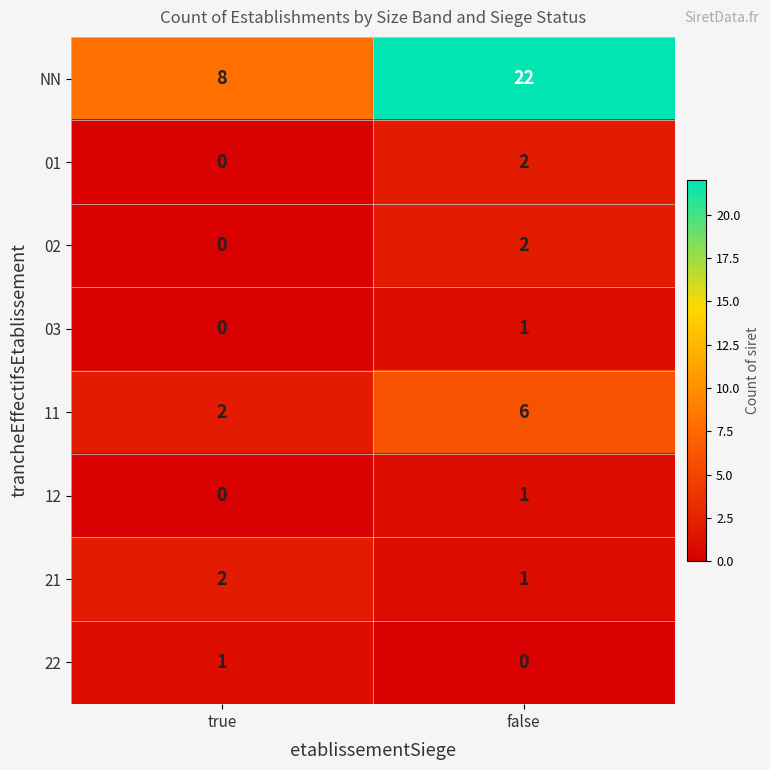

Count the number of data series in this chart.

8